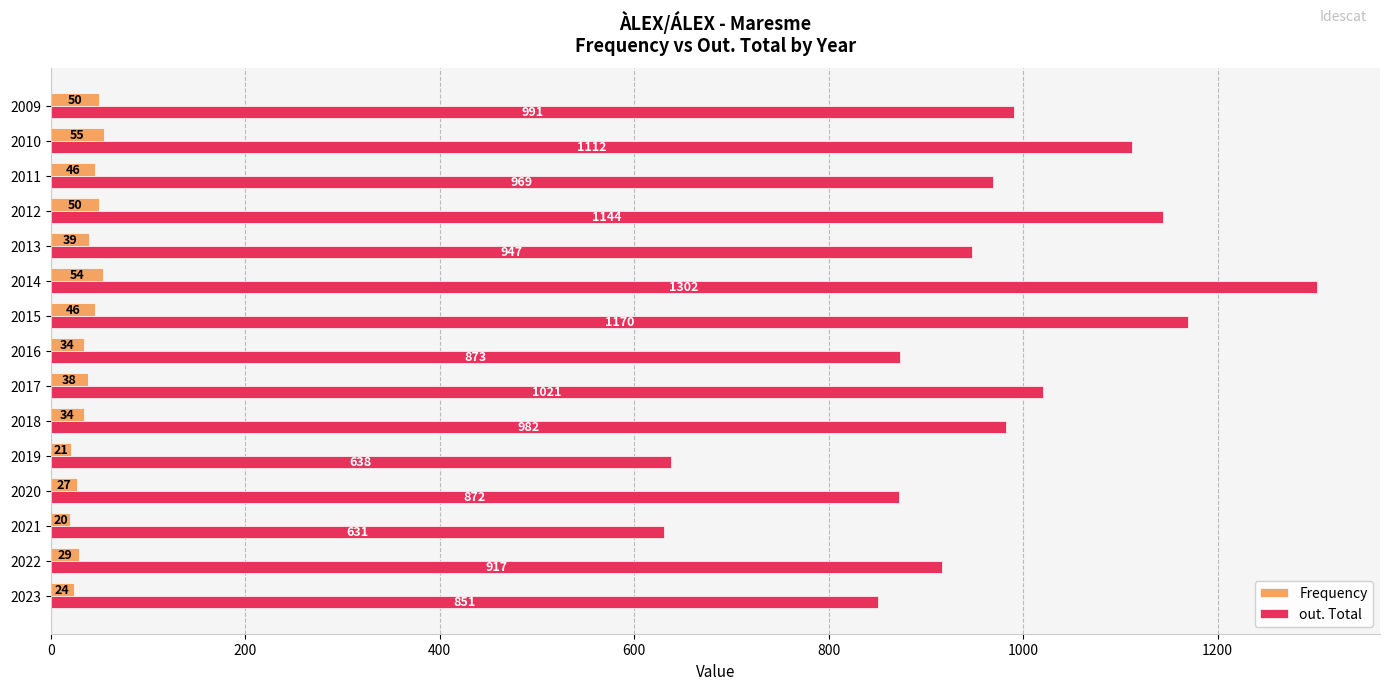

What is the sum of all out. Total values?

14420